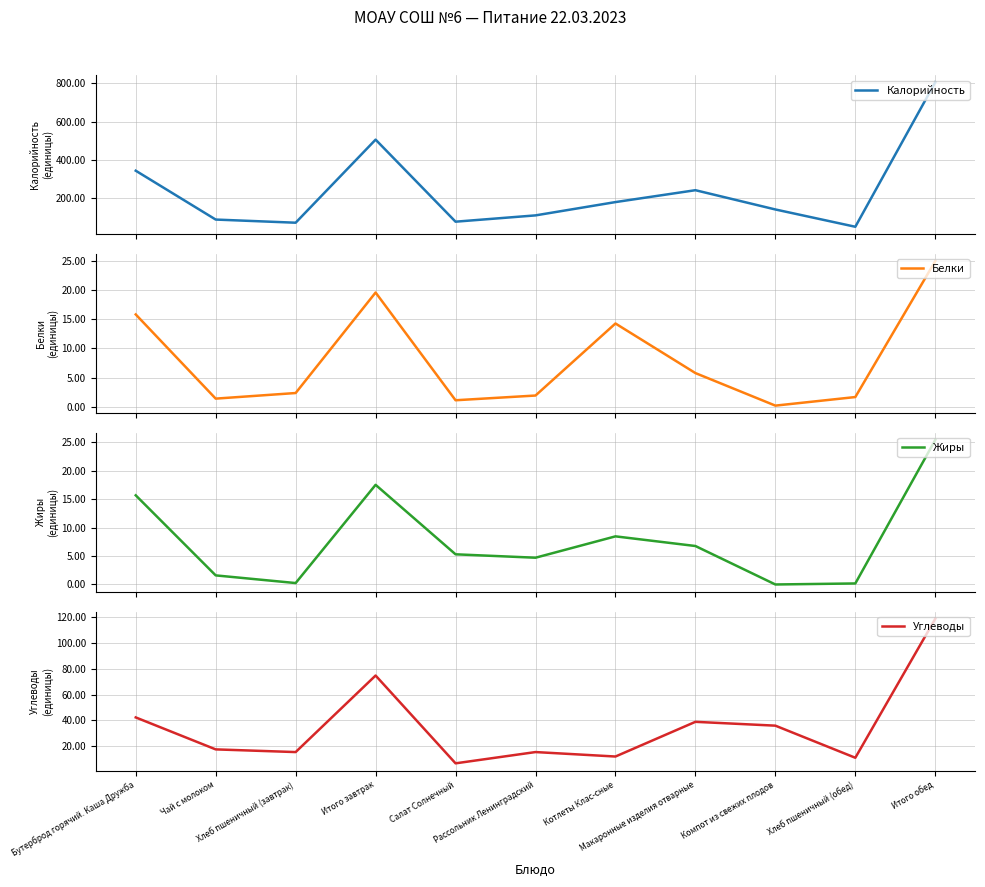

Reading left to right, what are all the values shown in this chart?

Калорийность: 344.3	89.3	72.8	506.4	78.2	111.1	180.5	242.6	142.0	51.7	806.1
Белки: 15.8	1.4	2.4	19.6	1.1	1.9	14.3	5.8	0.2	1.7	25.0
Жиры: 15.7	1.6	0.2	17.5	5.3	4.7	8.5	6.8	0.0	0.2	25.4
Углеводы: 42.2	17.3	15.2	74.8	6.5	15.3	11.8	38.8	35.8	10.8	118.9